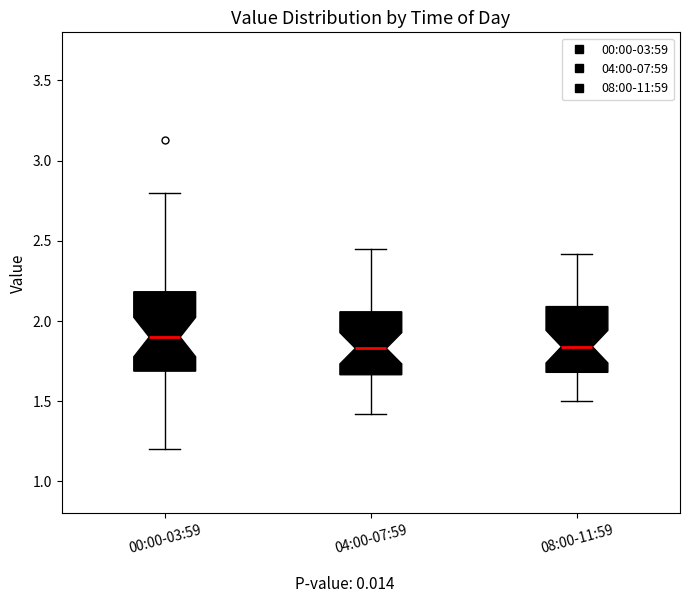

Where is the lower edge of the box for 08:00-11:59 on the y-axis? The values are not printed on the chart, so give them approximately, as read against the axis.

1.70